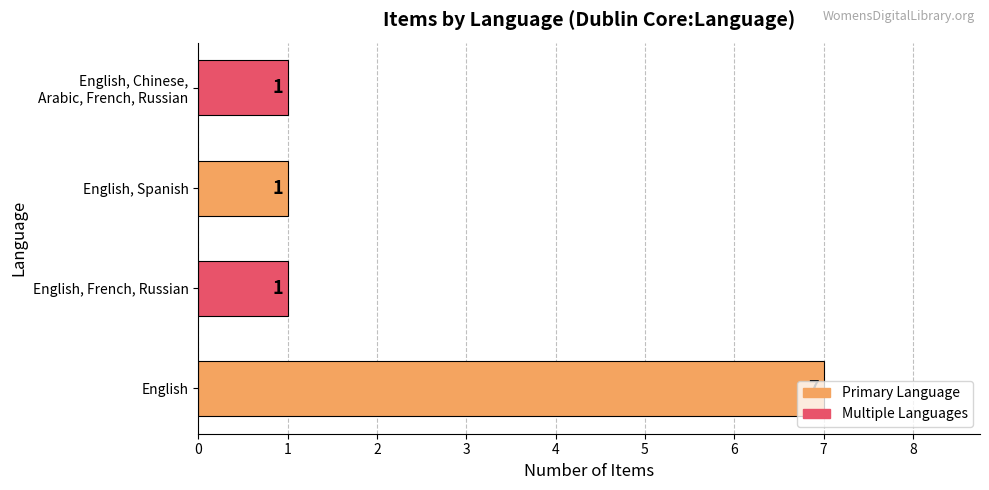

What is the change in value from English to English, Spanish?

-6